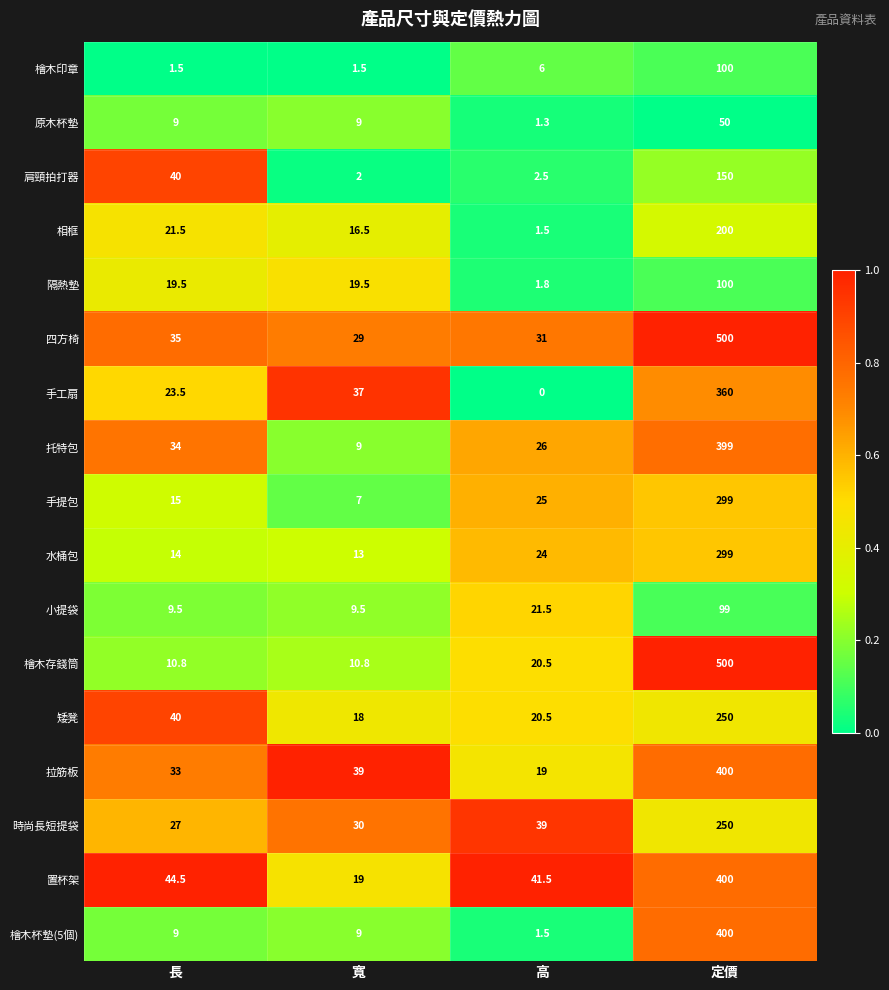

The 水桶包 series shows 96.0 at 定價. True or false?

False